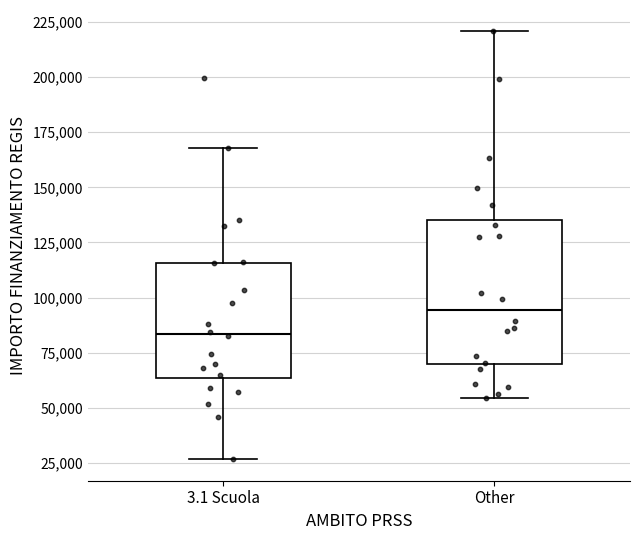

Which box has the highest median line?

Other